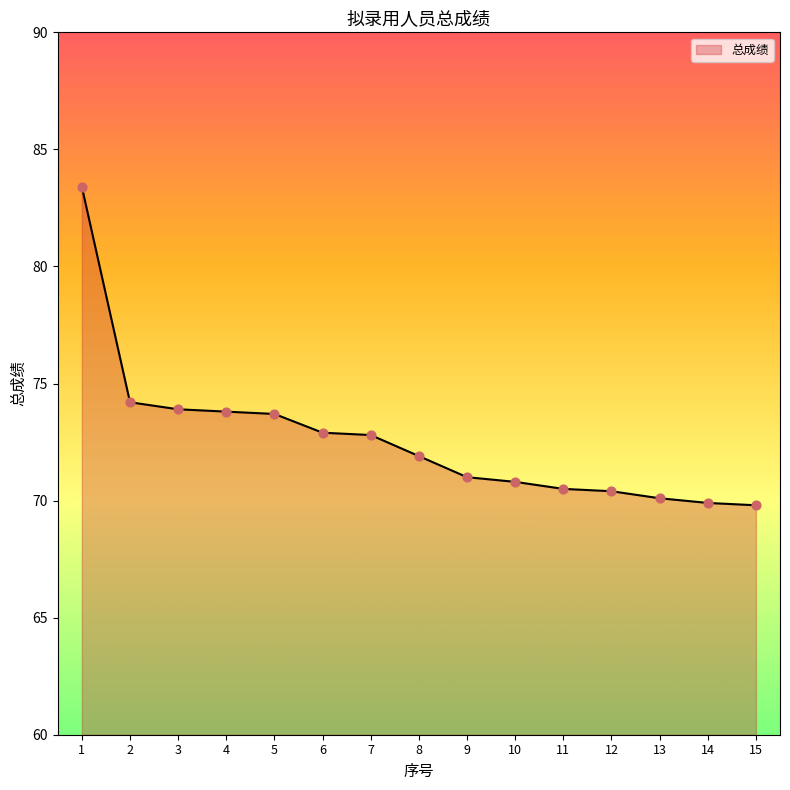

Which has a higher value, 12 or 7?

7